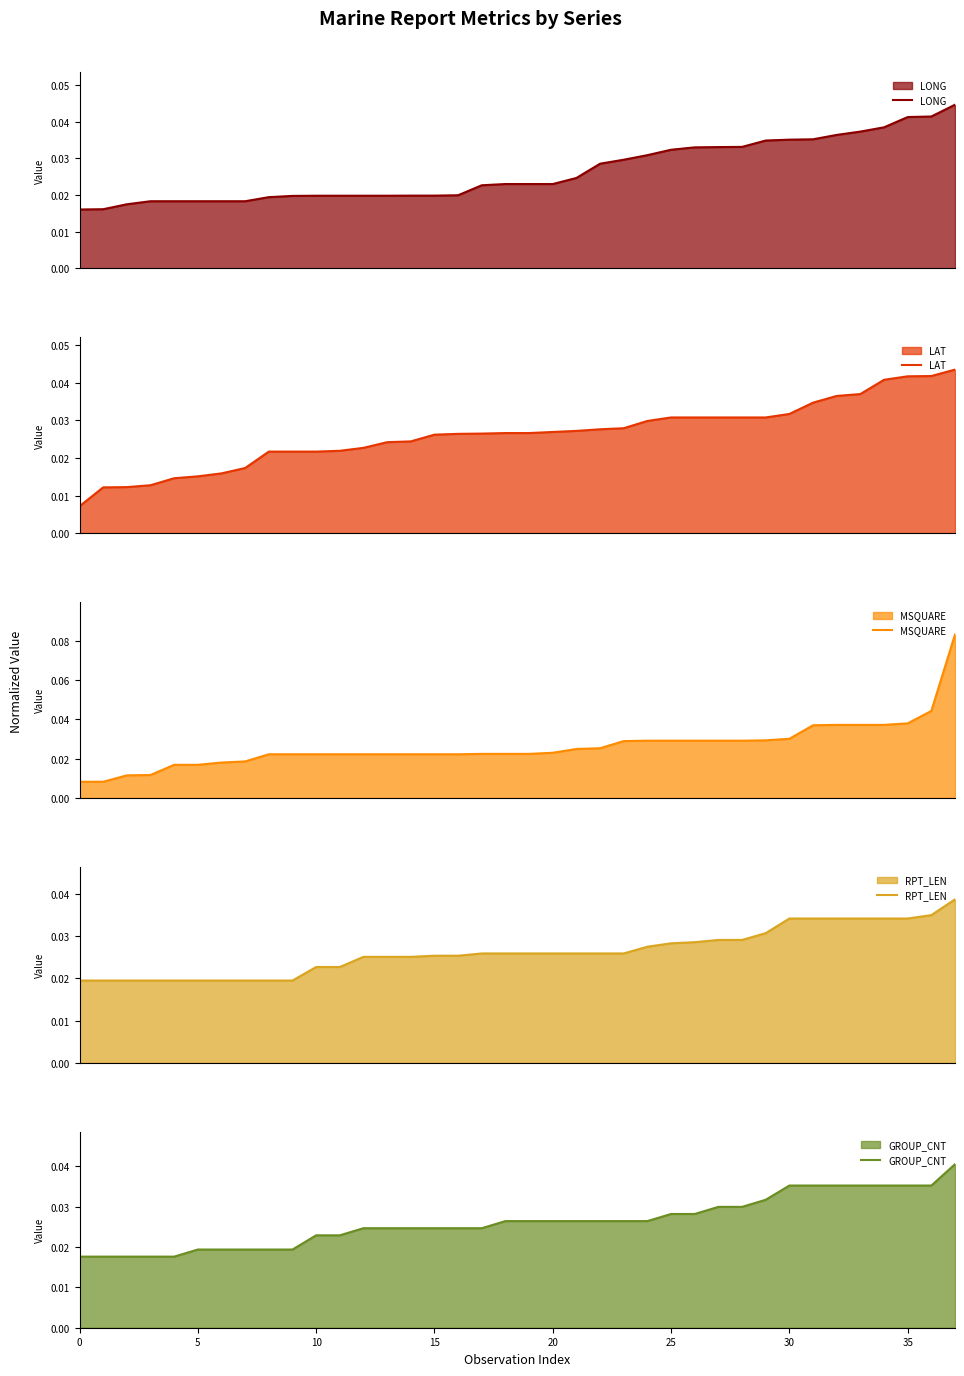

After their last crossing, which series has the higher values: GROUP_CNT or RPT_LEN?

GROUP_CNT